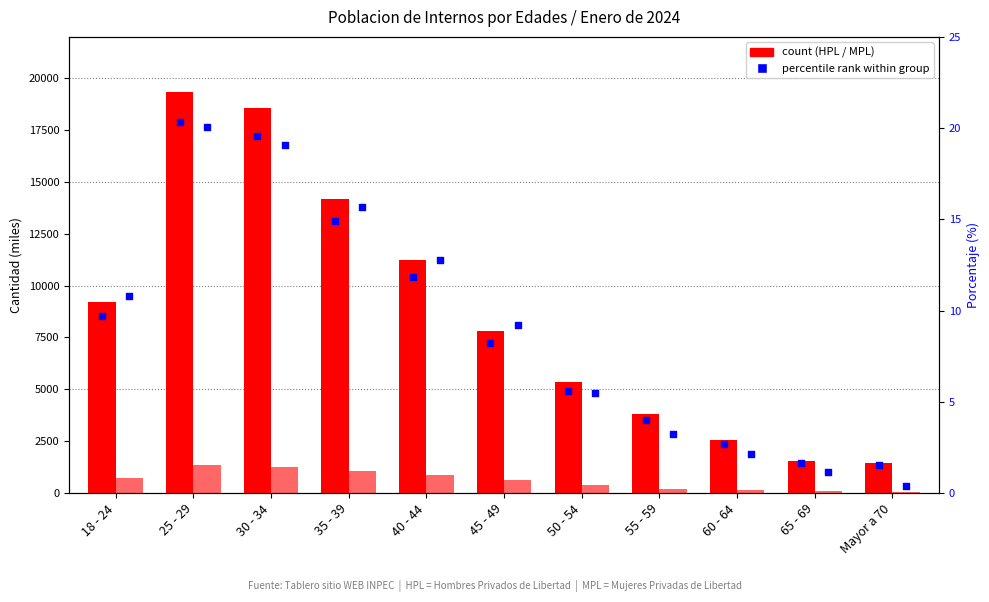

At which category is the sum across all series the highest?

25 - 29